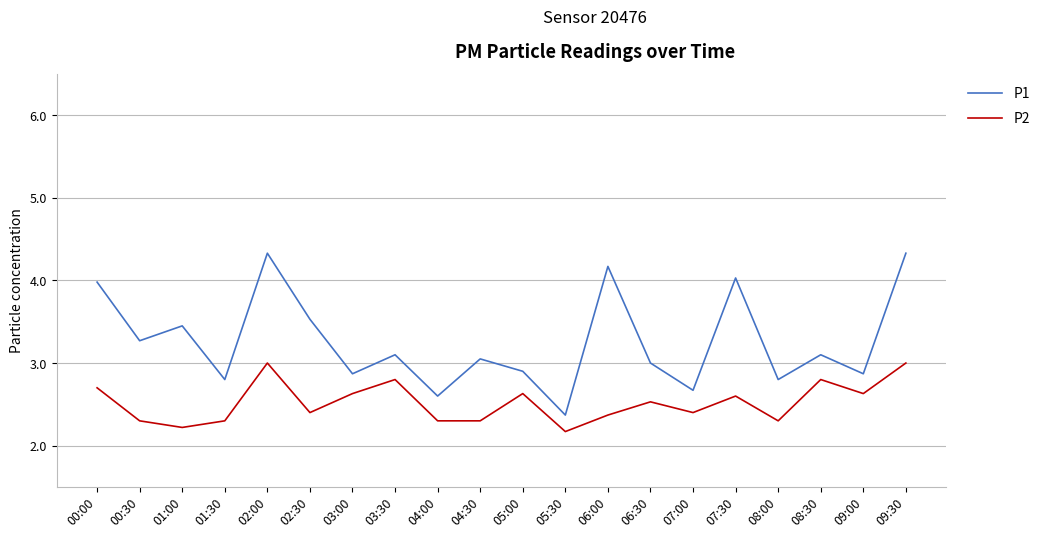

How many distinct data groups are displayed?

2